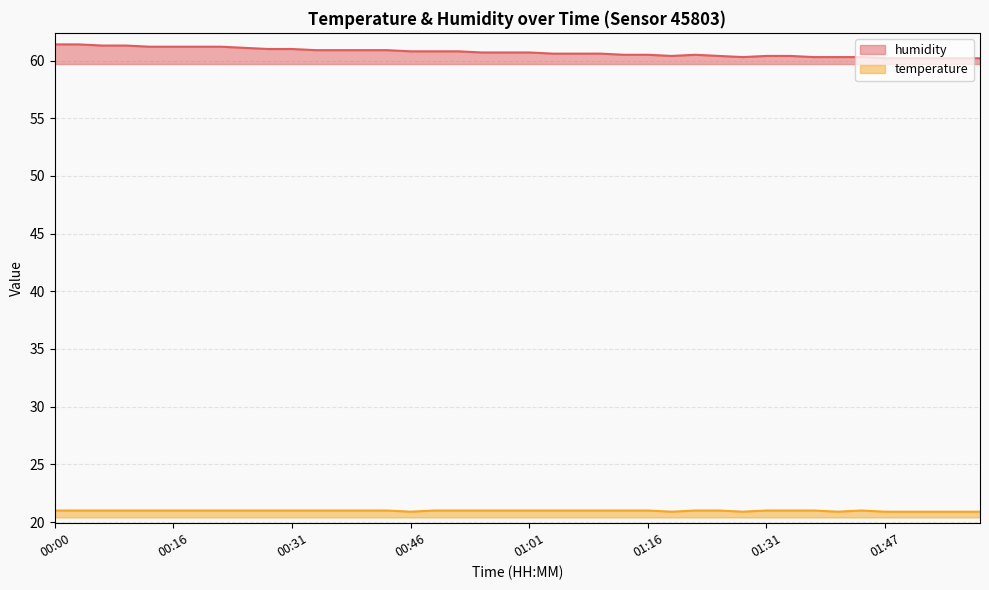

Which has a higher value, 01:44 or 01:47?

01:44